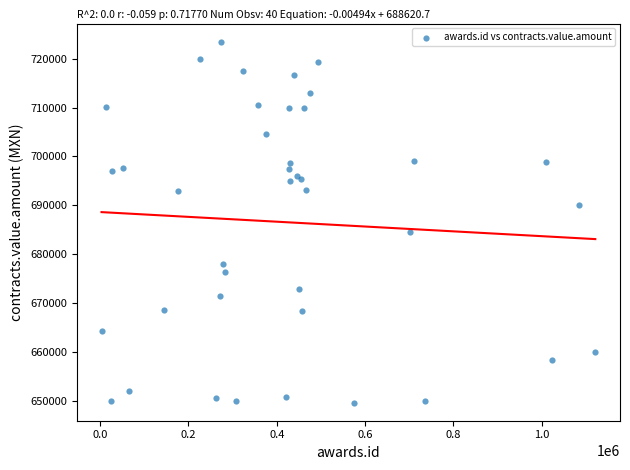

What Y value in the scatter plot is closest to 686552?

684488.0